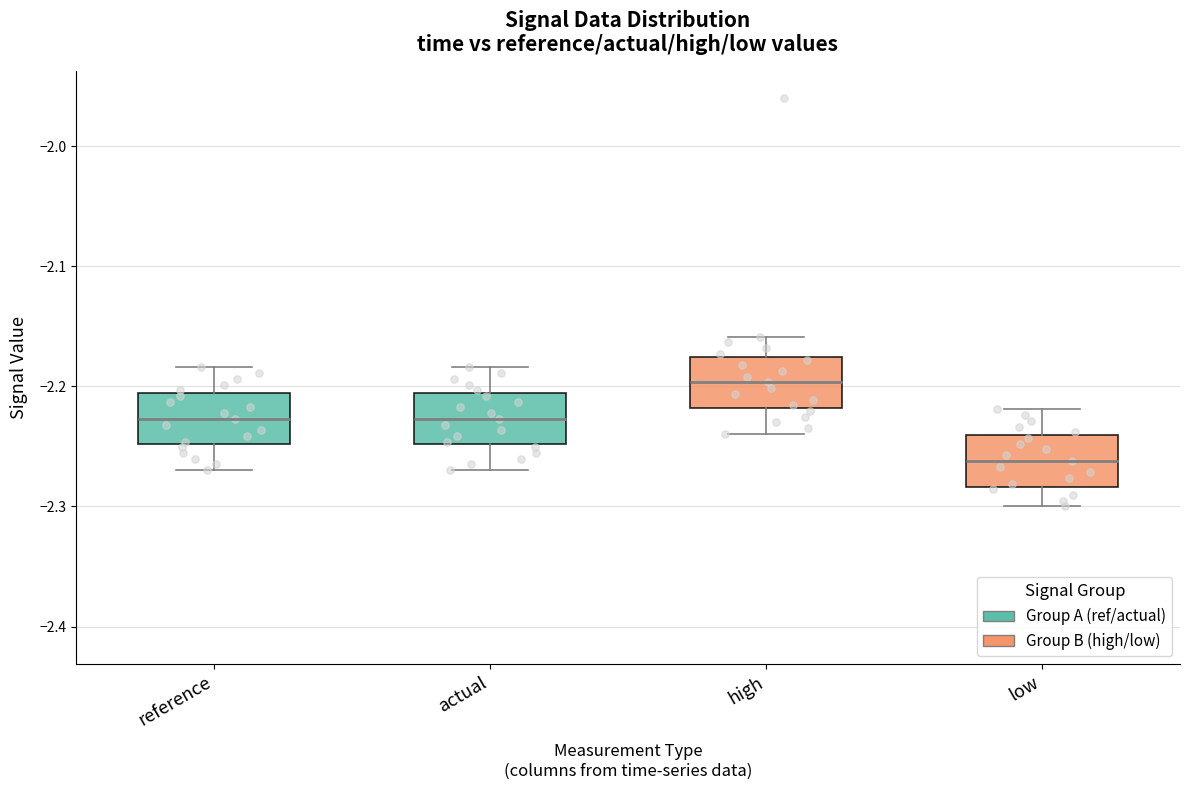

Which box has the lowest median line?

low